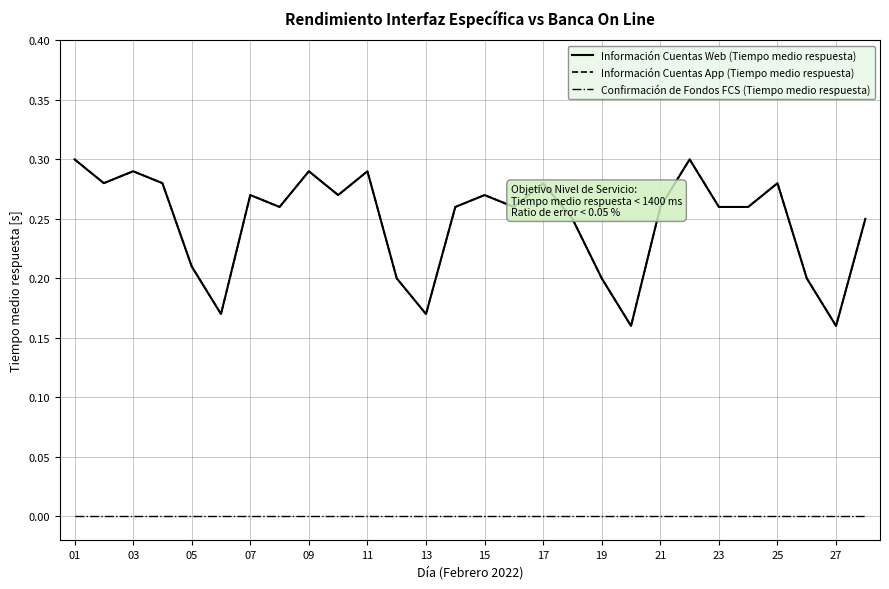

At which category is the sum across all series the highest?

01